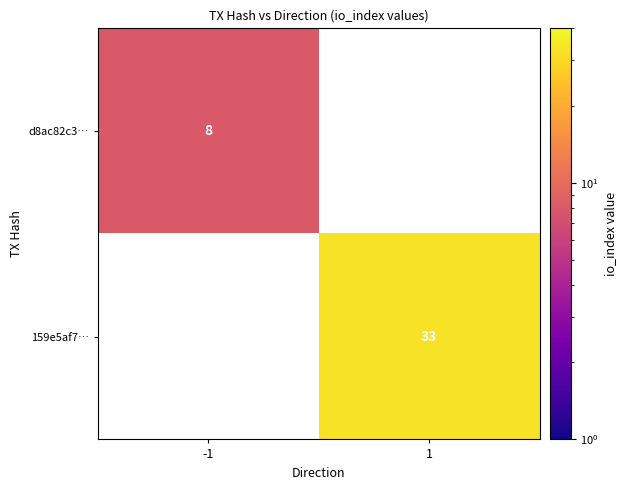

Is it true that d8ac82c3… equals 8 at -1?

True